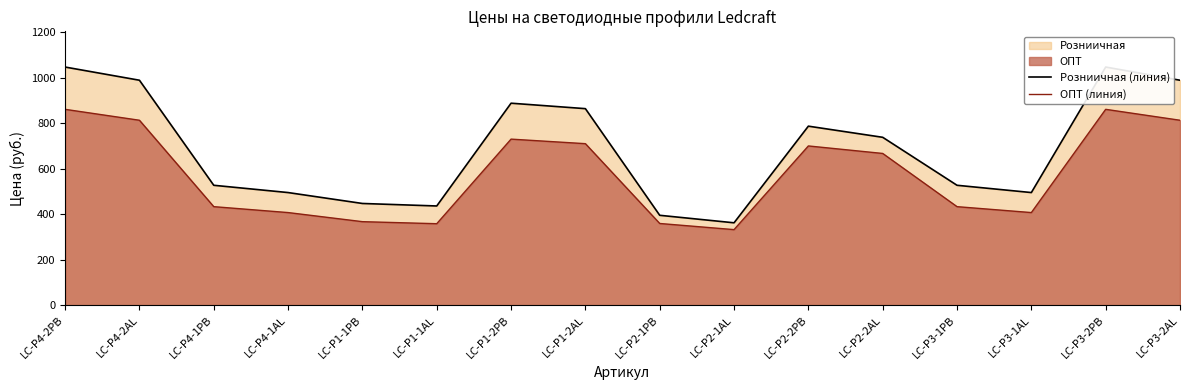

True or false: ОПТ (линия) and Розниичная (линия) intersect in this chart.

False